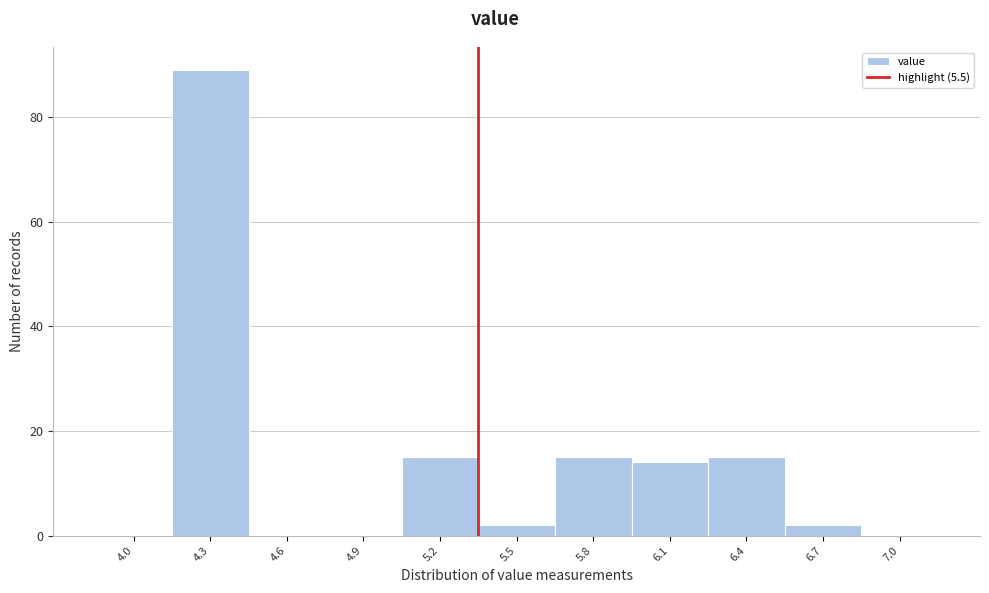

Reading left to right, what are all the values shown in this chart?

4.0=0	4.3=89	4.6=0	4.9=0	5.2=15	5.5=2	5.8=15	6.1=14	6.4=15	6.7=2	7.0=0